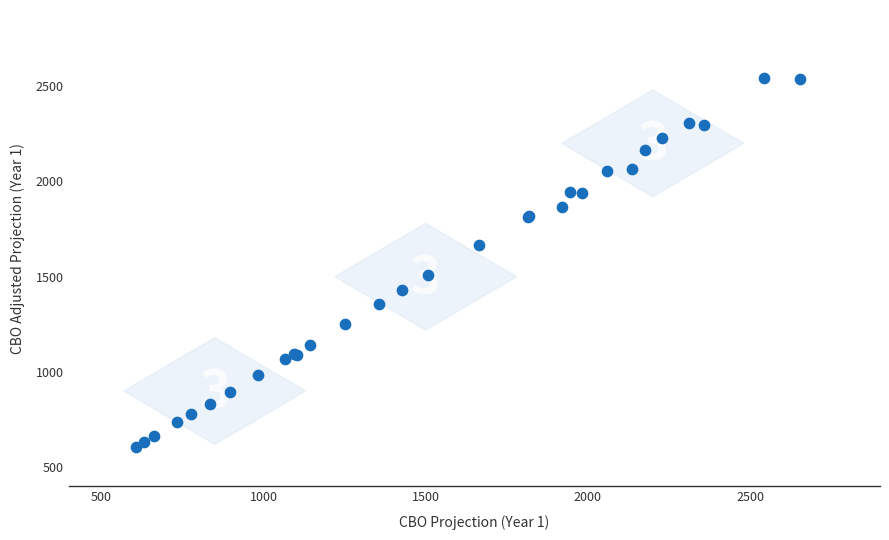

What Y value in the scatter plot is closest to 1574?

1510.1